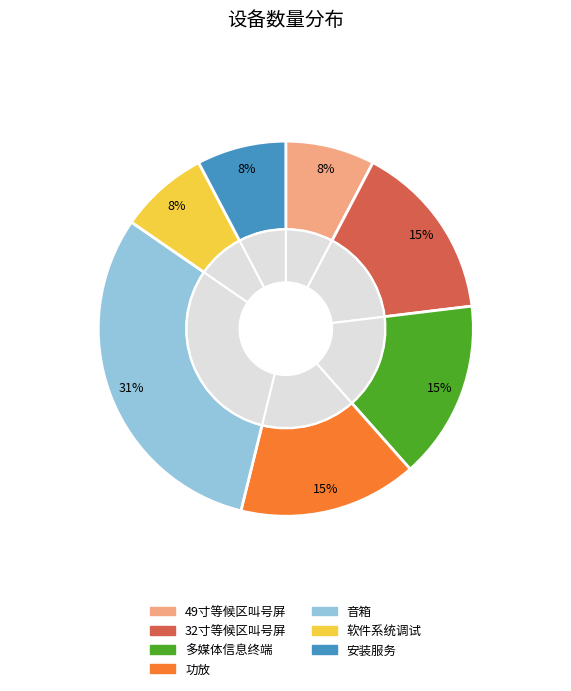

Rank the categories by value from lowest to highest.

49寸等候区叫号屏, 软件系统调试, 安装服务, 32寸等候区叫号屏, 多媒体信息终端, 功放, 音箱